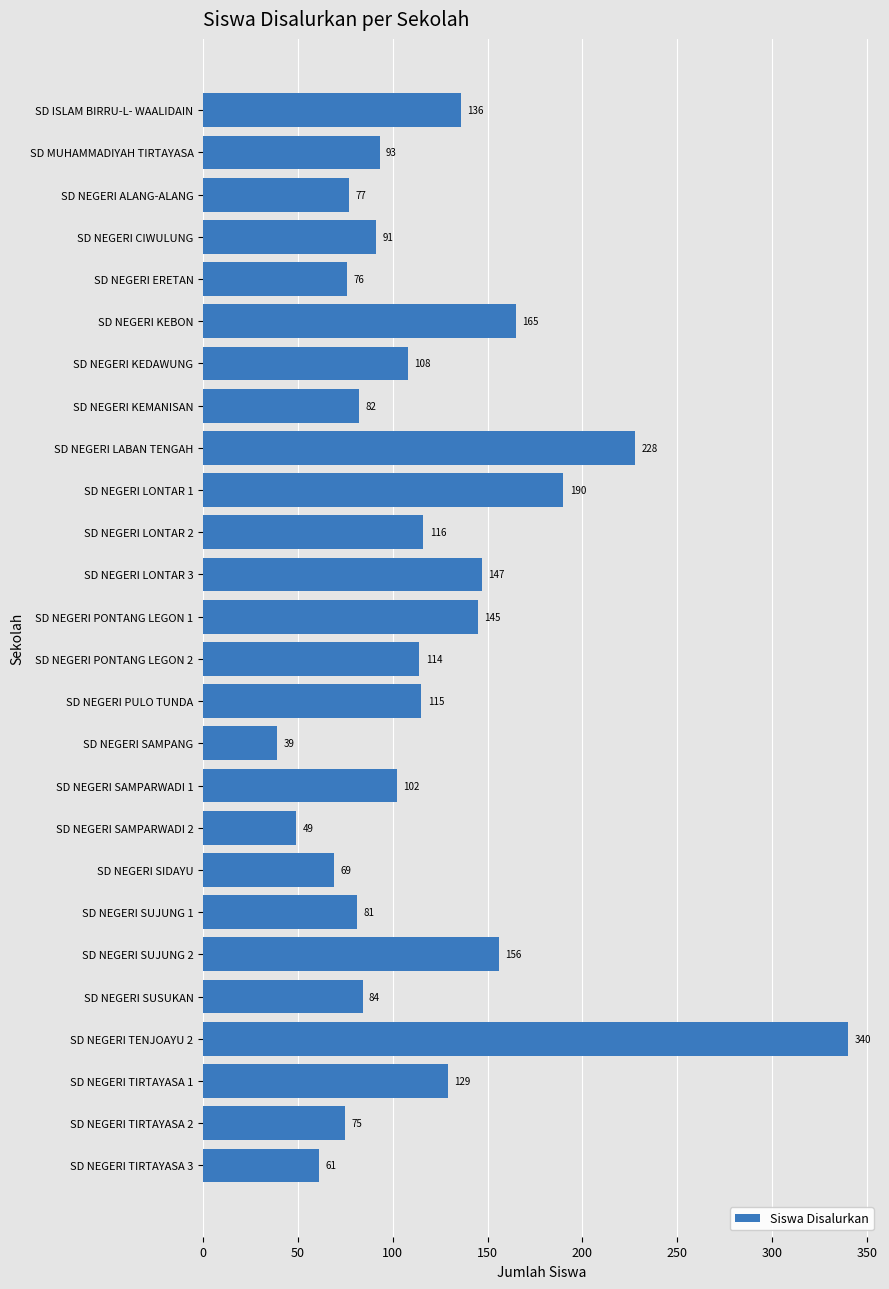

What is the difference between the maximum and minimum values?

301